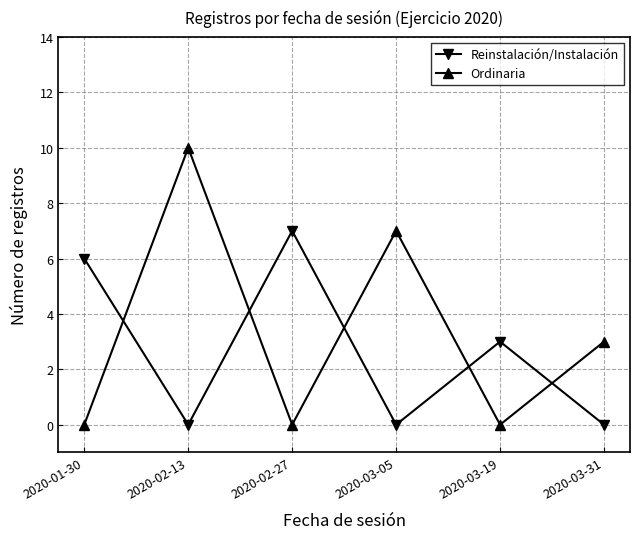

How many Ordinaria values are between 0 and 7?

5